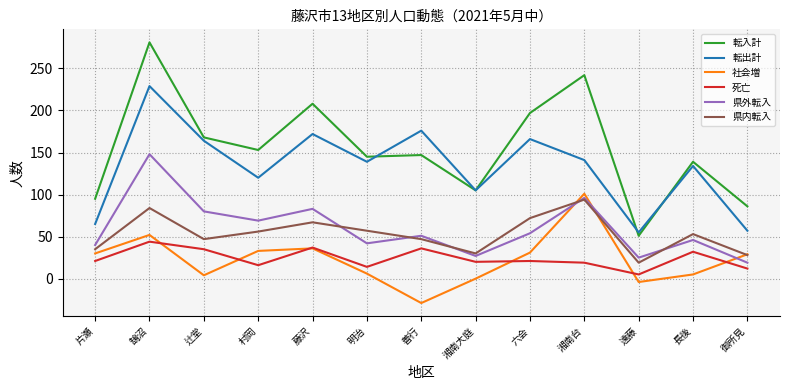

True or false: 死亡 has a value of 43 at 長後.

False